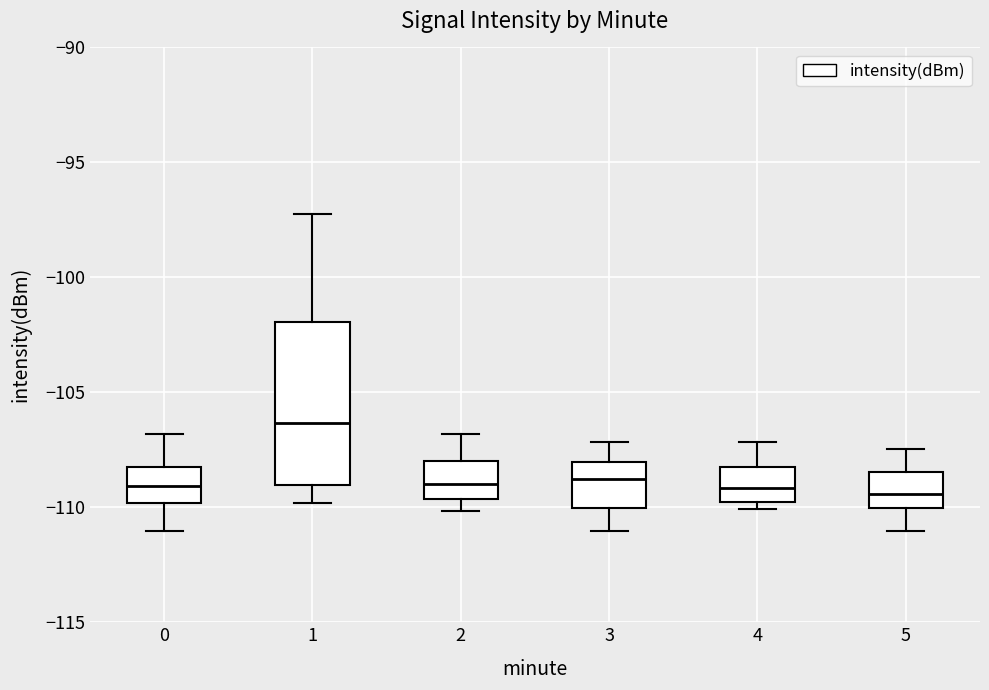

Which box is the tallest, from its lower edge to its upper edge?

1